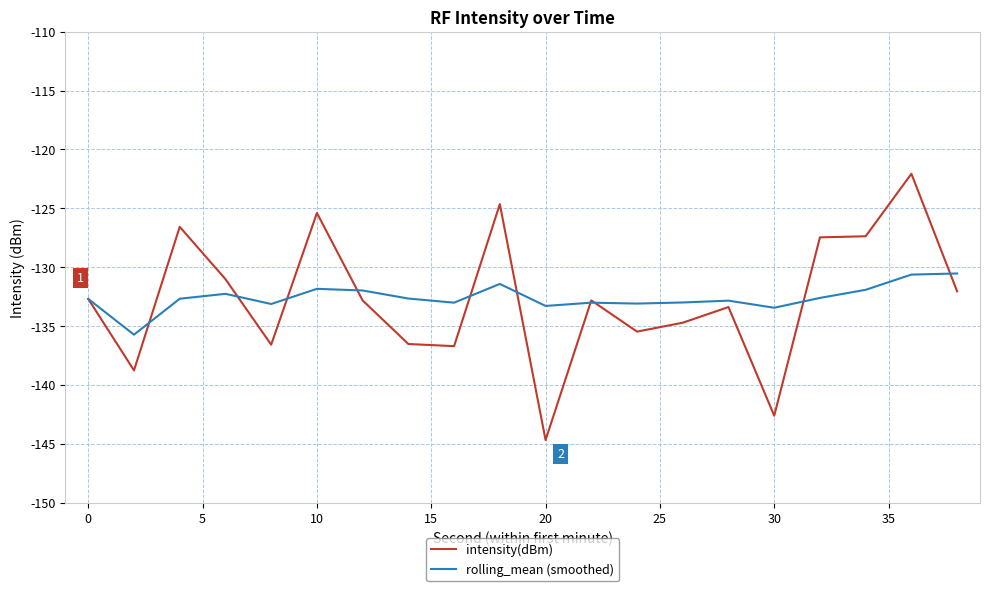

List the series in order of their peak value, lowest first.

rolling_mean (smoothed), intensity(dBm)